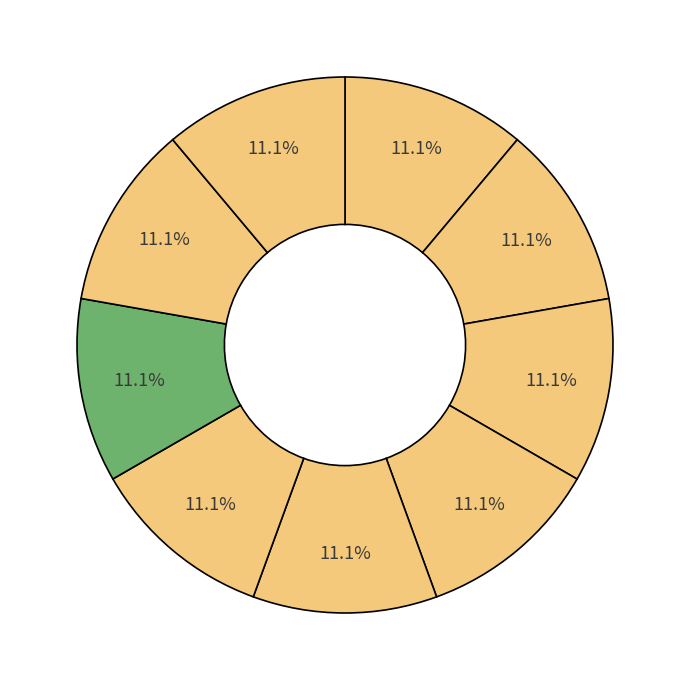

Count the number of slices in the pie.

9